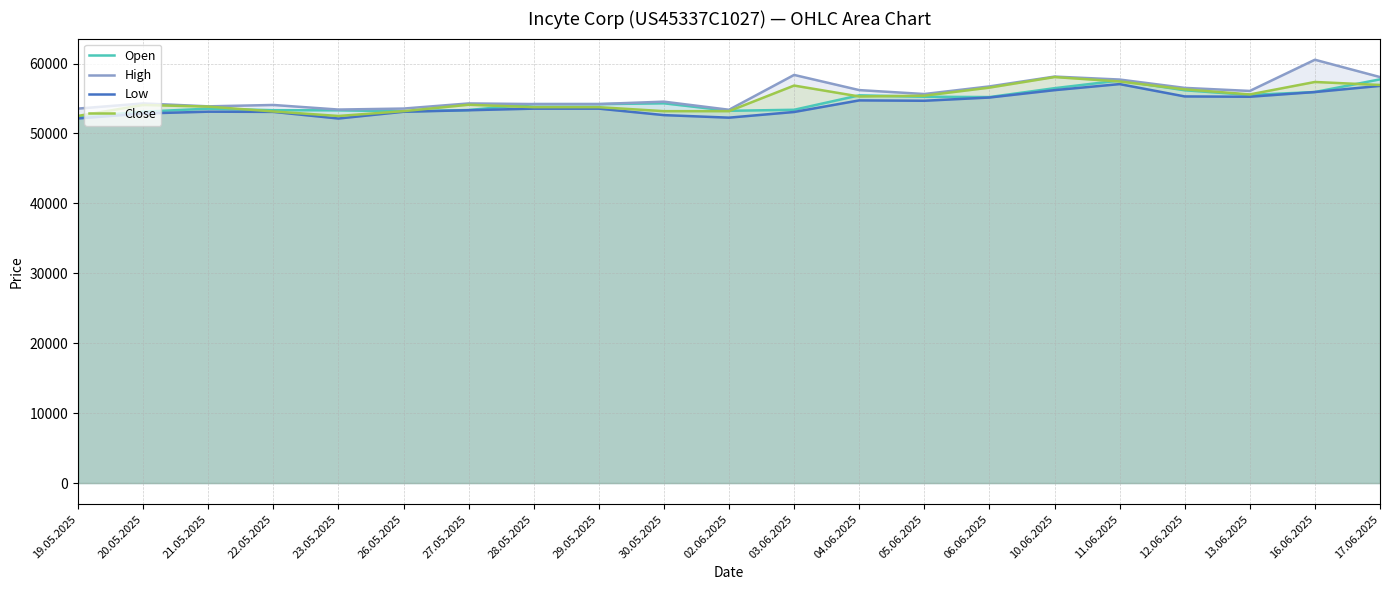

At which label does Open first exceed 54197?

30.05.2025